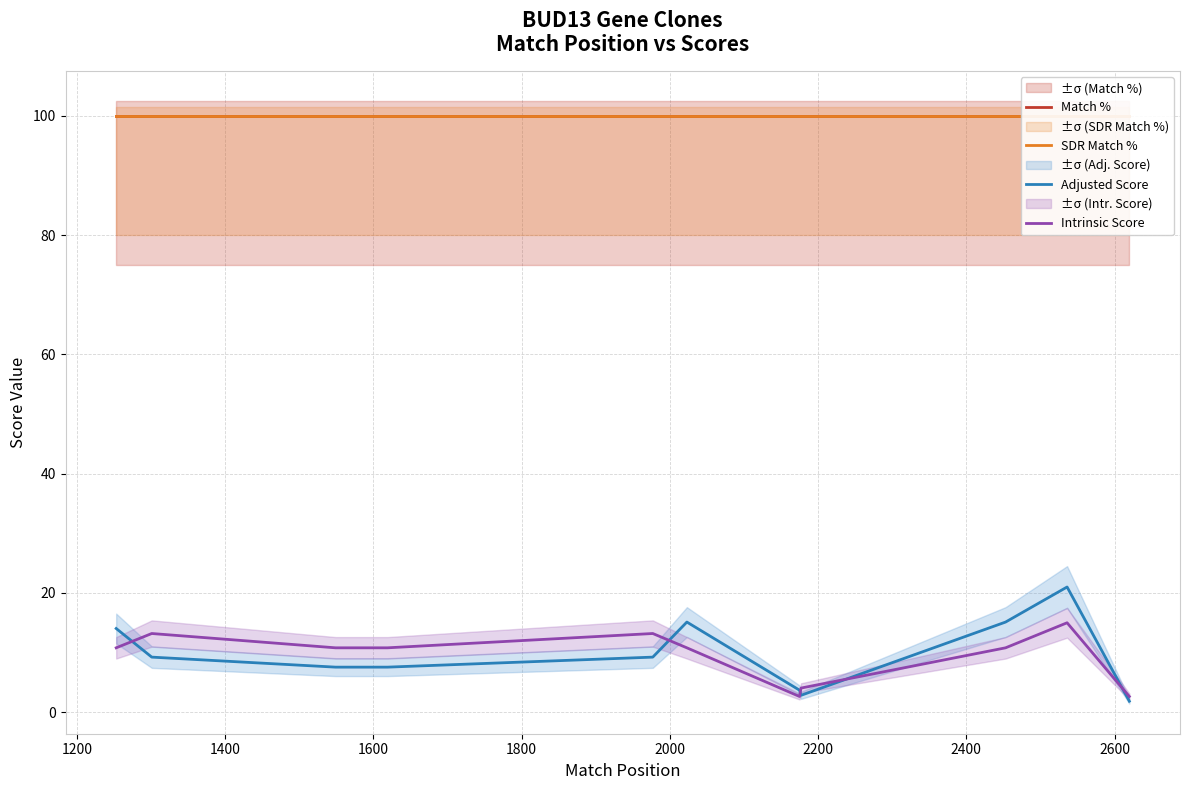

What is the minimum value for Intrinsic Score?

2.6